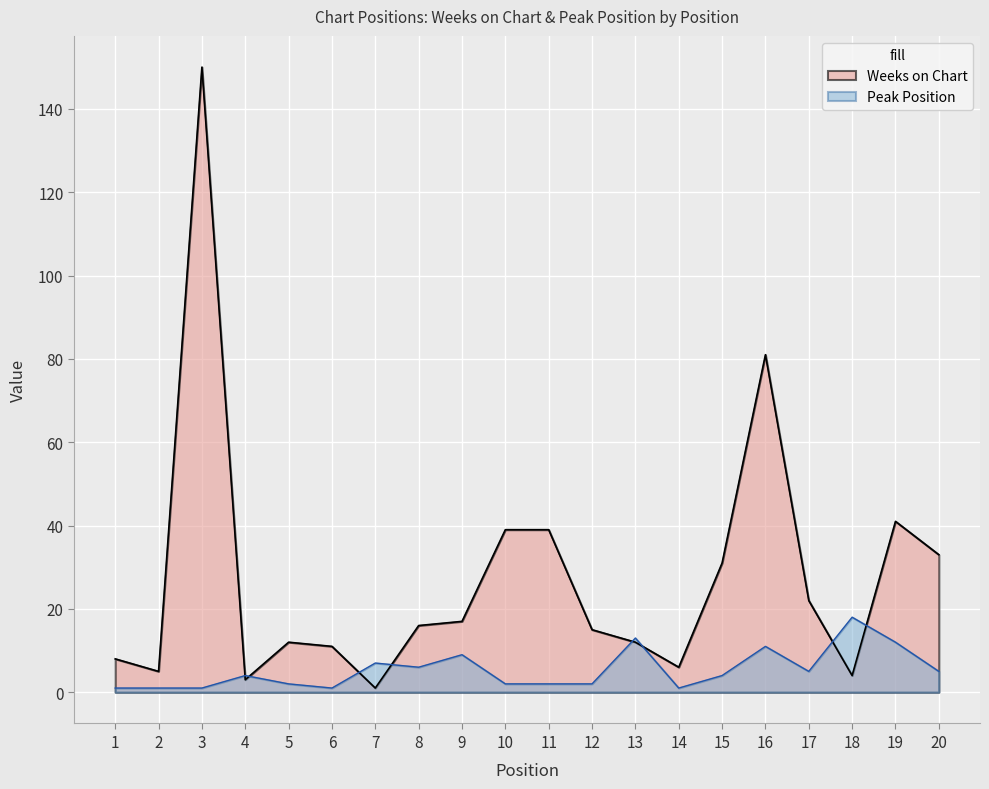

True or false: Weeks on Chart and Peak Position cross at least once.

True